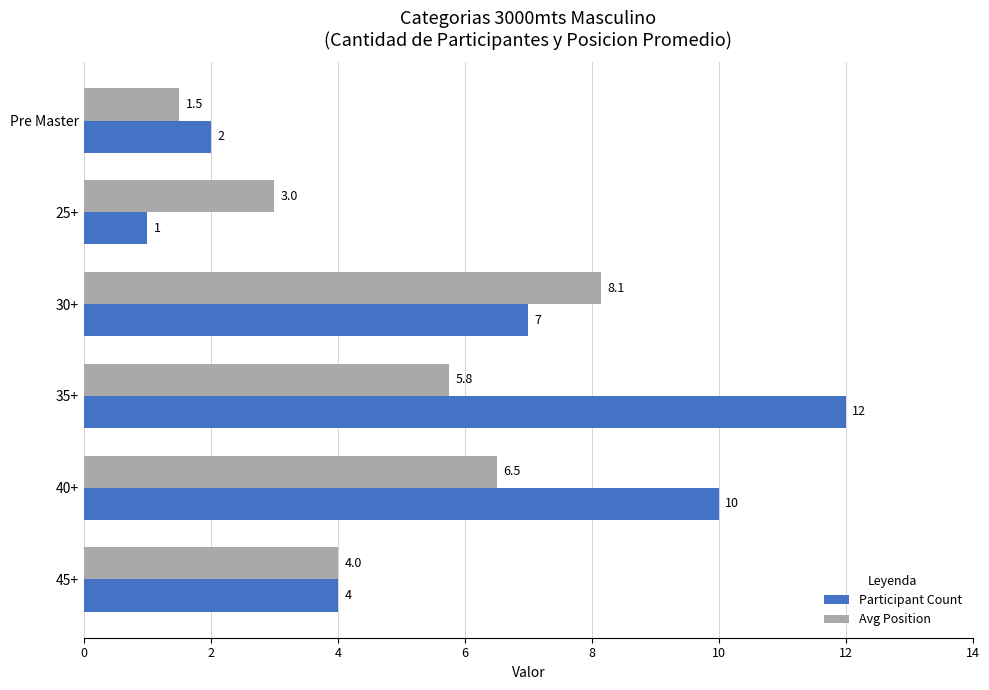

Rank the series by their average value, from lowest to highest.

Avg Position, Participant Count